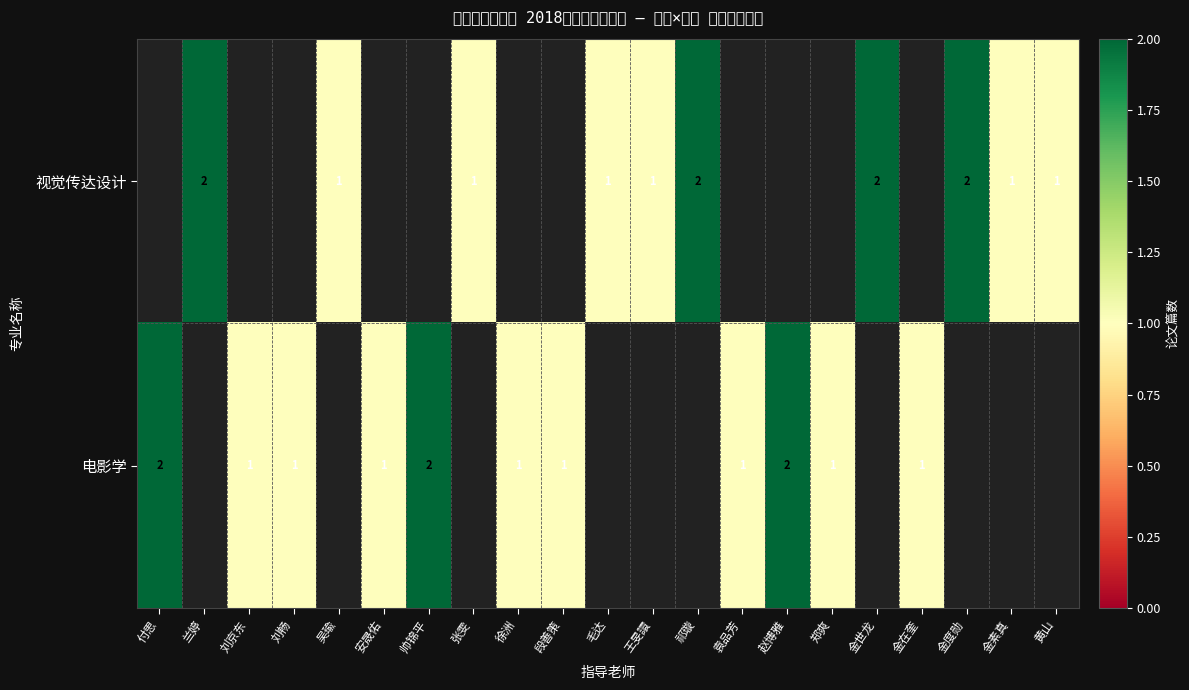

True or false: 电影学 has a value of 1 at 段善策.

True